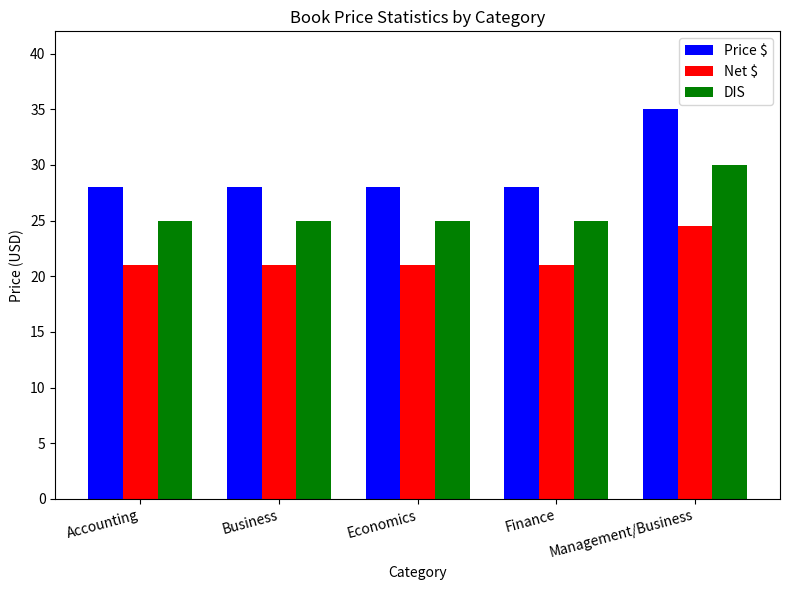

Reading left to right, extract all data points from this chart.

Price $: 28.0	28.0	28.0	28.0	35.0
Net $: 21.0	21.0	21.0	21.0	24.5
DIS: 25.0	25.0	25.0	25.0	30.0